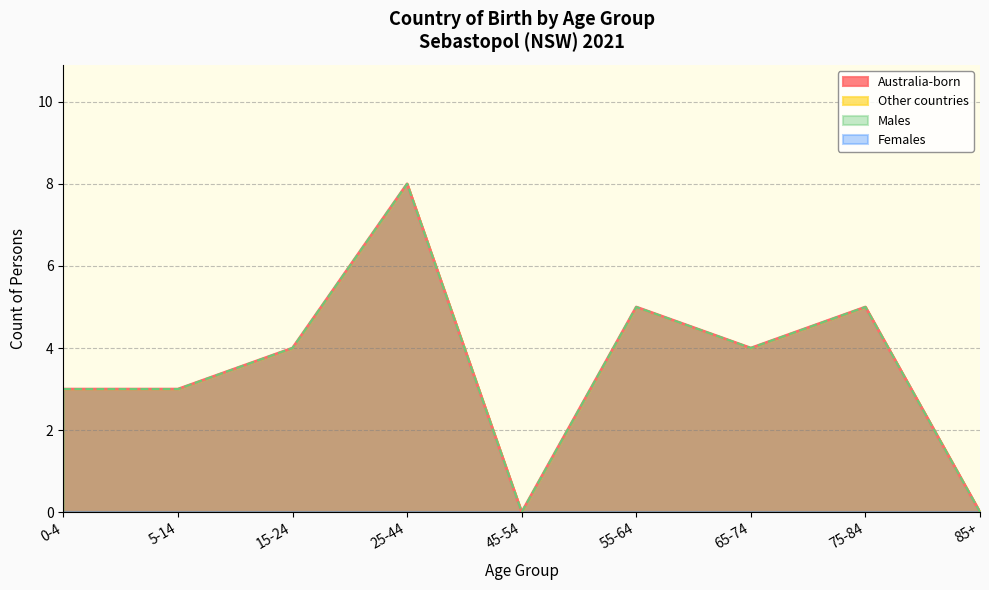

Where is the first local minimum for Males?

45-54